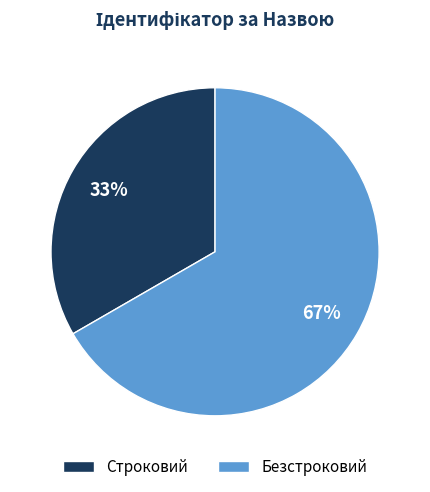

To the nearest percent, what is the combined percentage of Безстроковий and Строковий?

100%